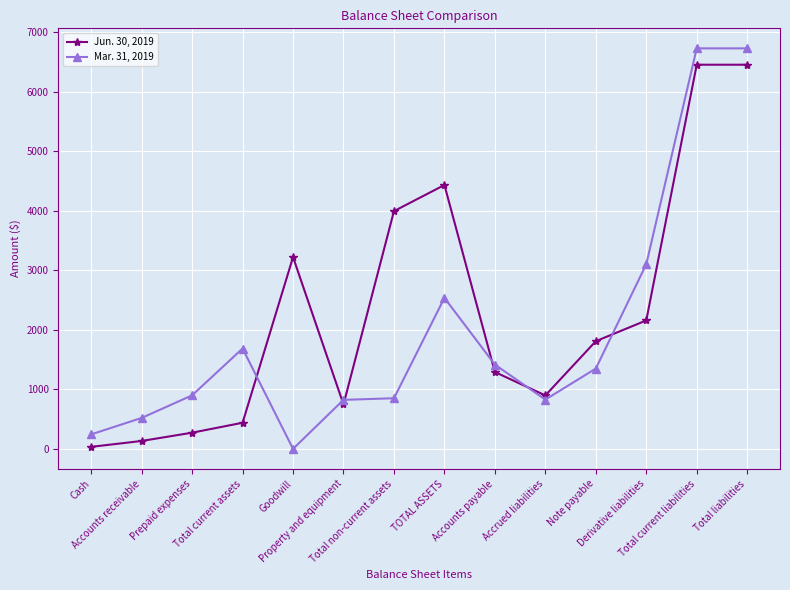

The Mar. 31, 2019 series shows 3402 at Goodwill. True or false?

False